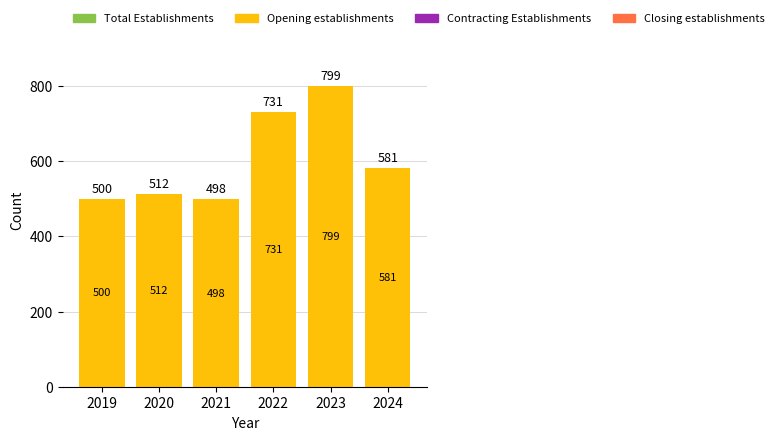

Between 2020 and 2022, which is larger?

2022